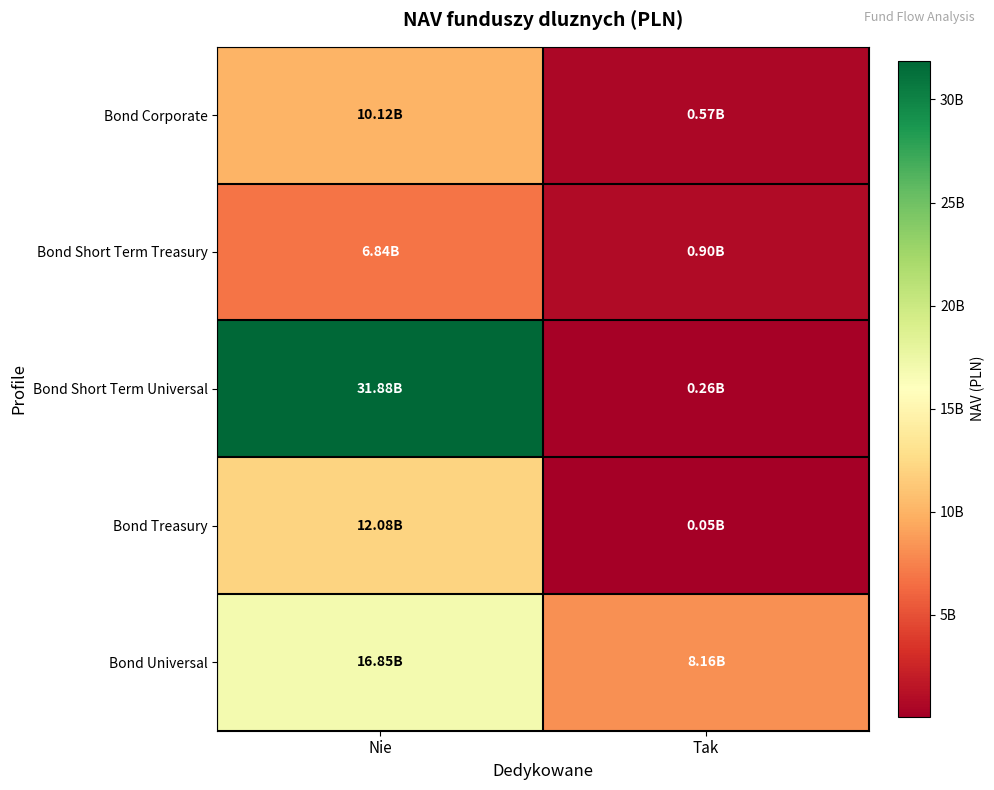

Rank the series by their maximum value, from lowest to highest.

Bond Short Term Treasury, Bond Corporate, Bond Treasury, Bond Universal, Bond Short Term Universal